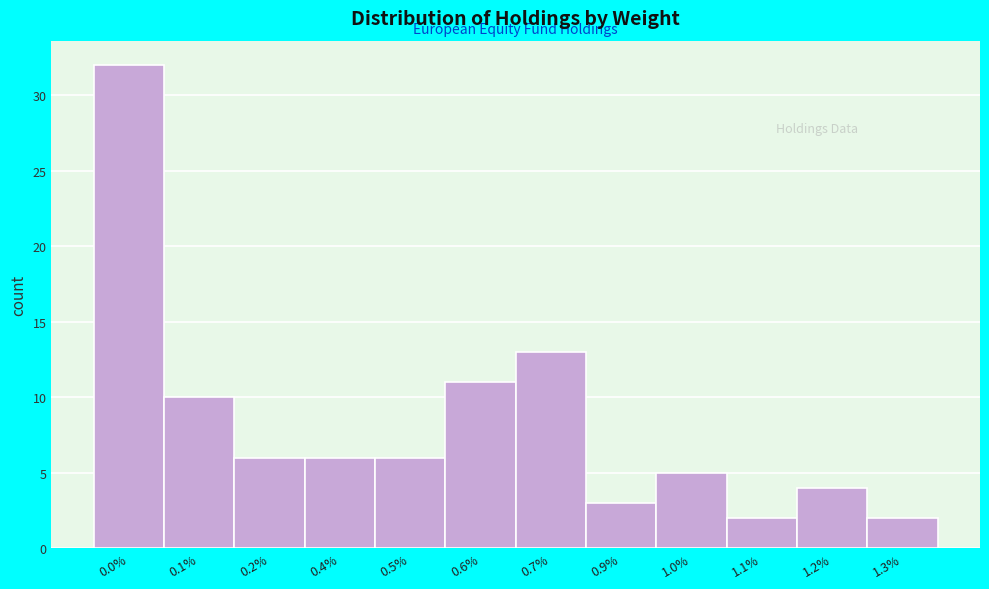

Reading left to right, transcribe all the data shown in this chart.

0.0%=32	0.1%=10	0.2%=6	0.4%=6	0.5%=6	0.6%=11	0.7%=13	0.9%=3	1.0%=5	1.1%=2	1.2%=4	1.3%=2